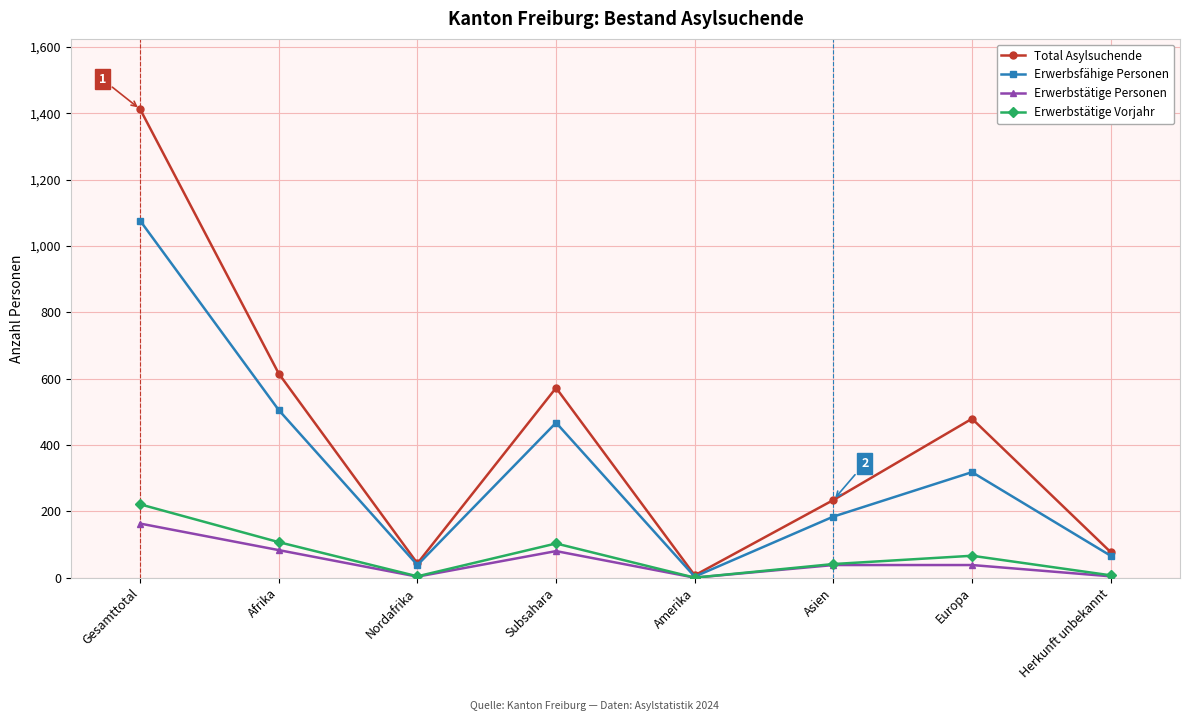

What is the maximum value for Erwerbsfähige Personen?

1076